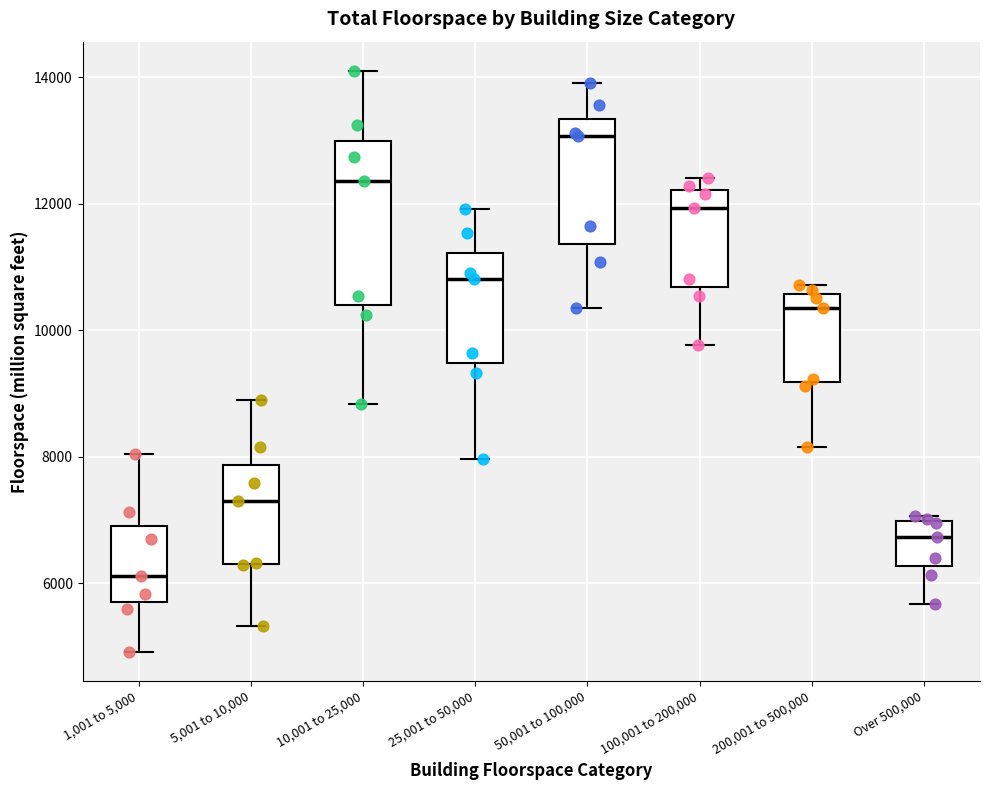

Where does the upper whisker of the box for 25,001 to 50,000 end on the y-axis? The values are not printed on the chart, so give them approximately, as read against the axis.

12000